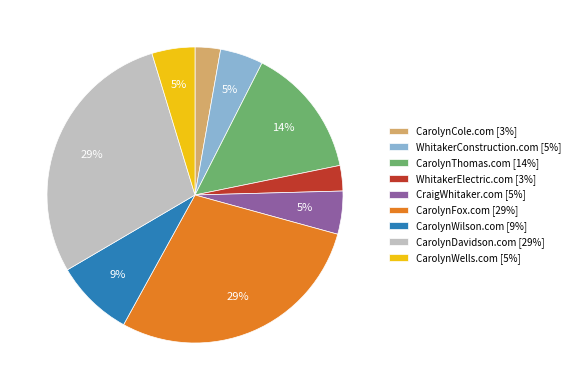

Between CarolynThomas.com [14%] and CraigWhitaker.com [5%], which is larger?

CarolynThomas.com [14%]